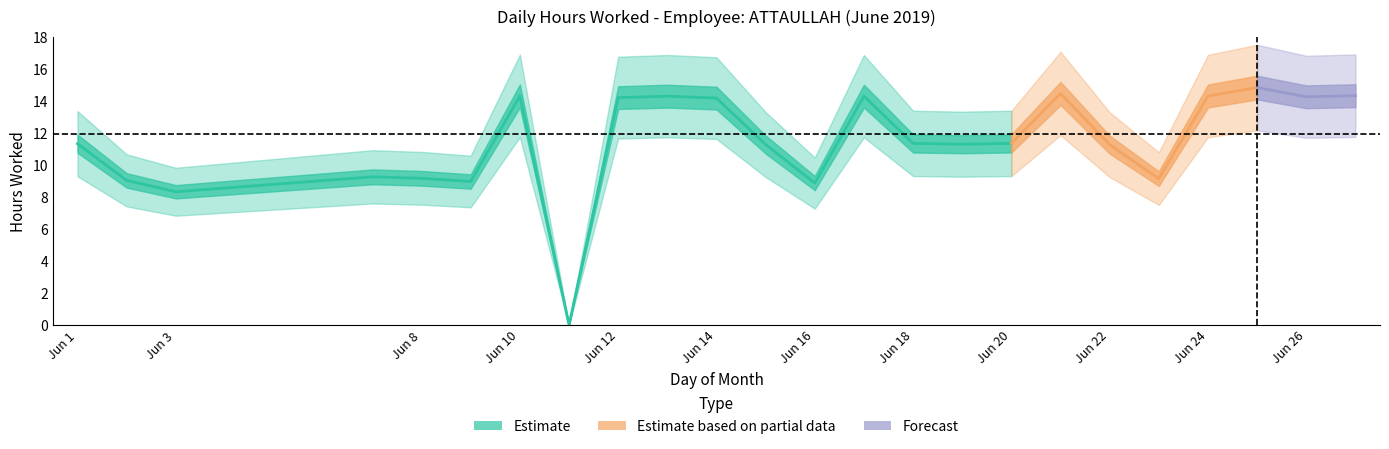

Where does the data first go above 11?

1